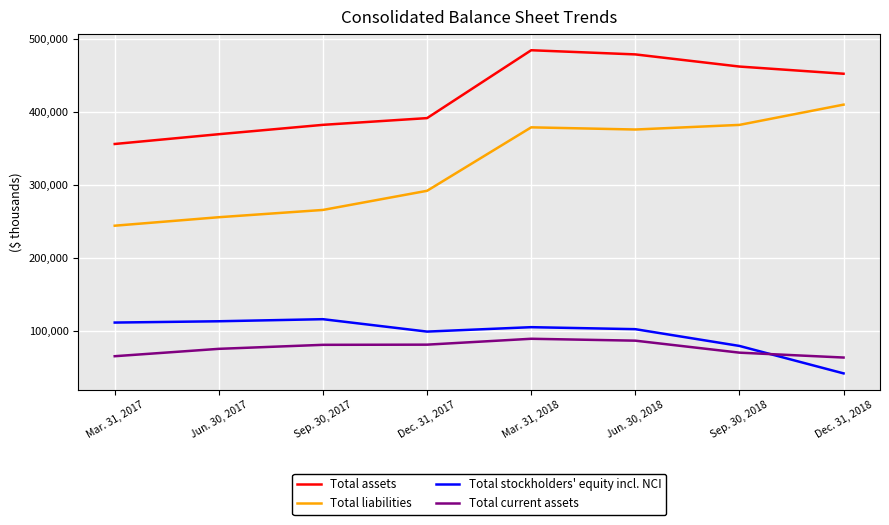

Which series has the widest spread of values?

Total liabilities